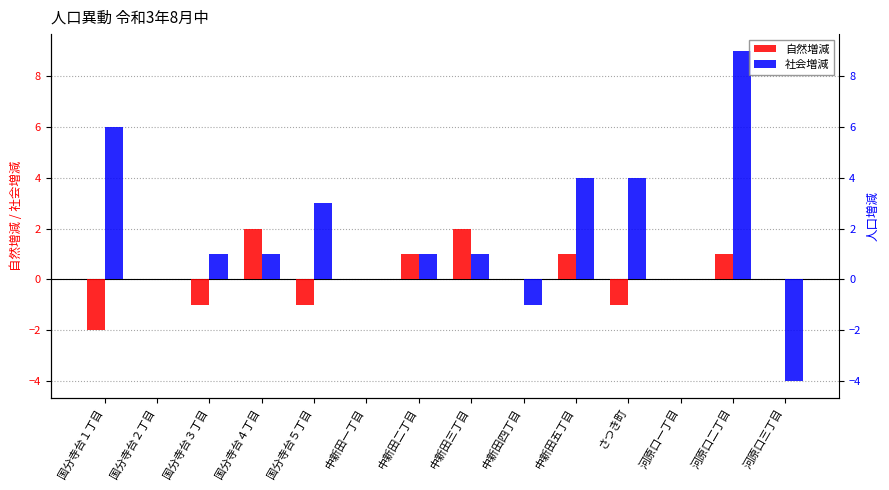

Where is 社会増減 nearest to the value 2?

国分寺台３丁目